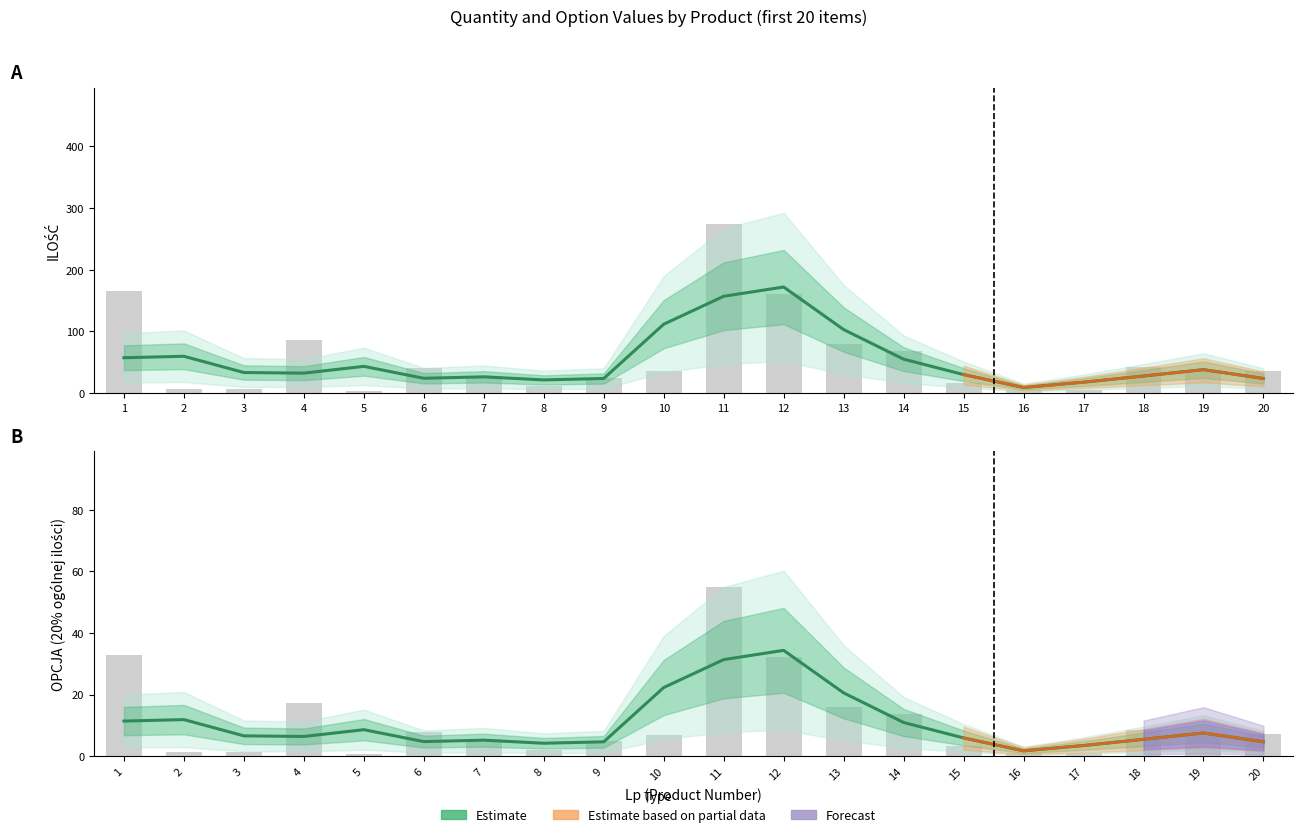

Rank the series by their maximum value, from highest to lowest.

ILOŚĆ (Estimate), OPCJA (Estimate)